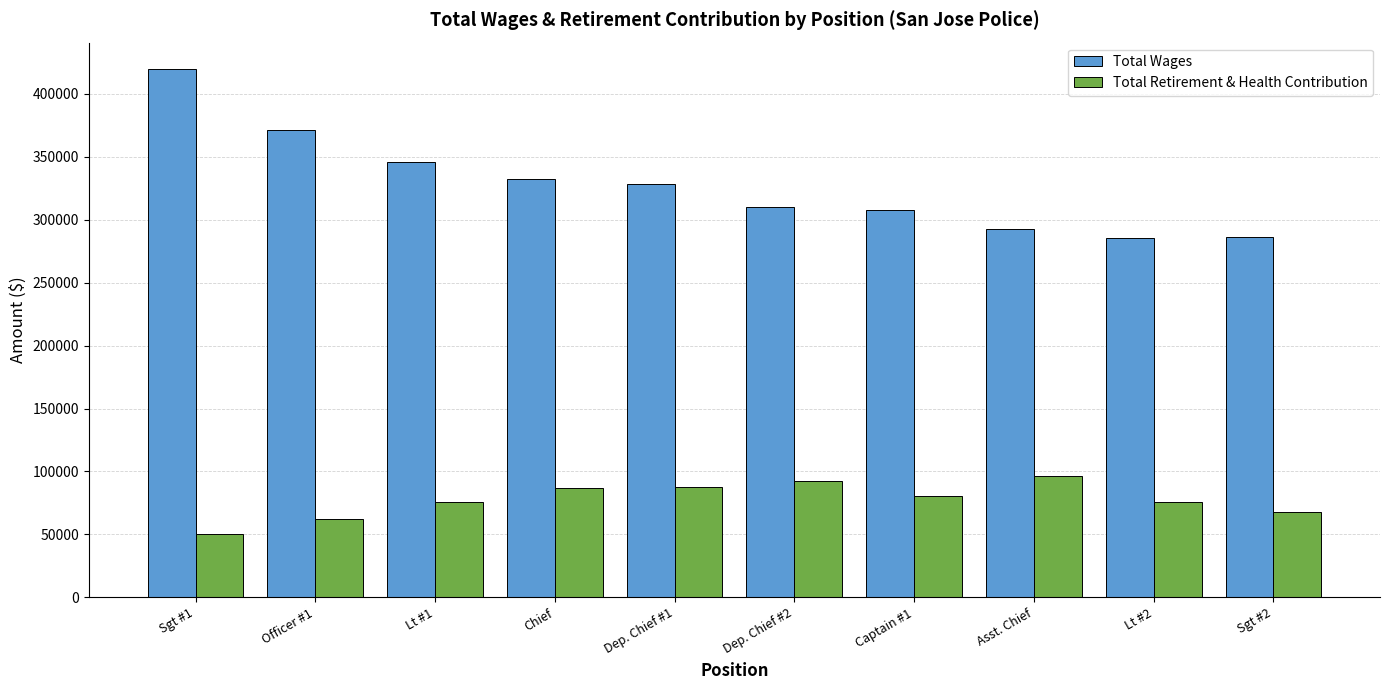

Rank the series by their maximum value, from highest to lowest.

Total Wages, Total Retirement & Health Contribution